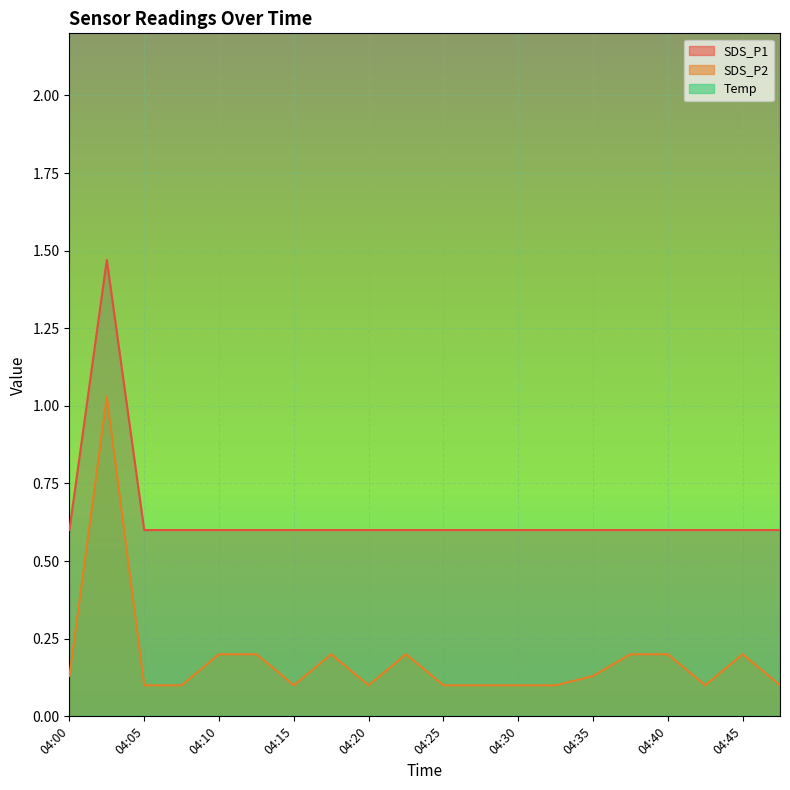

True or false: SDS_P1 has more than 2 points higher than both neighbors.

False